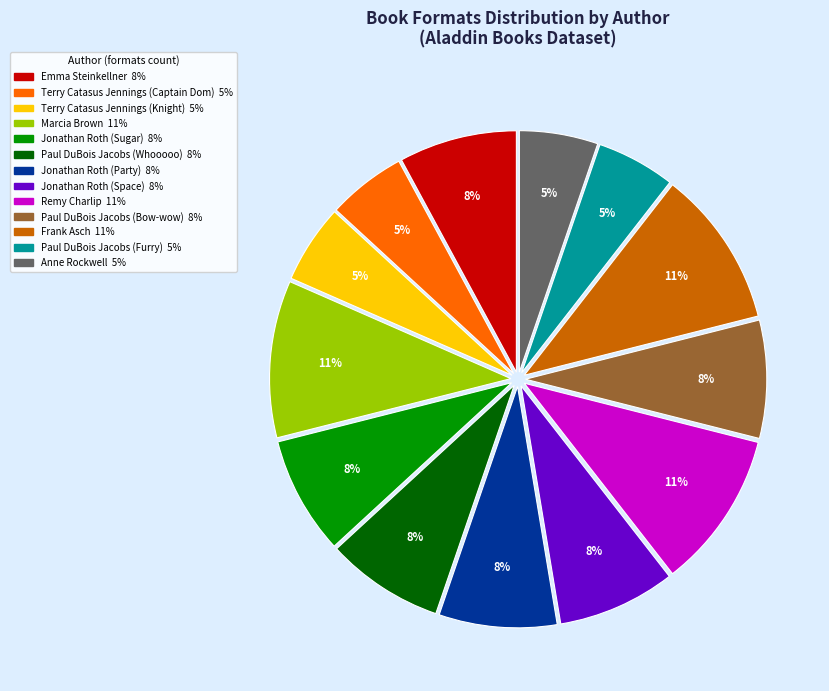

To the nearest percent, what is the combined percentage of Jonathan Roth (Sugar) and Paul DuBois Jacobs (Bow-wow)?

16%